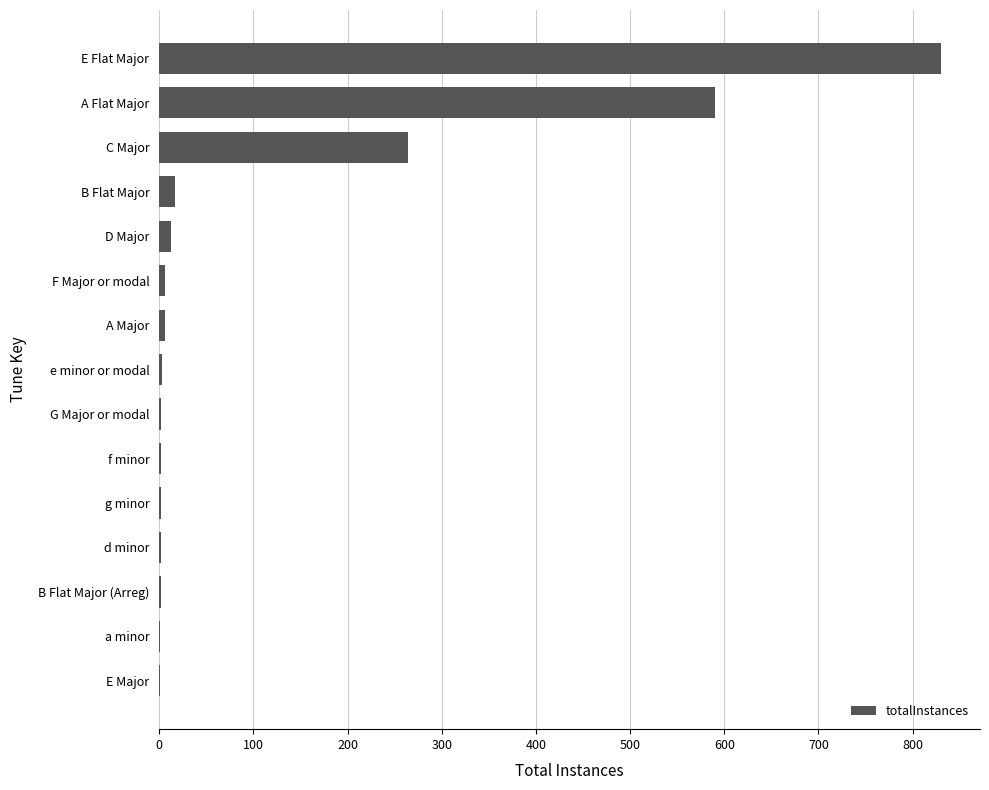

Which category has the highest value across all series?

E Flat Major